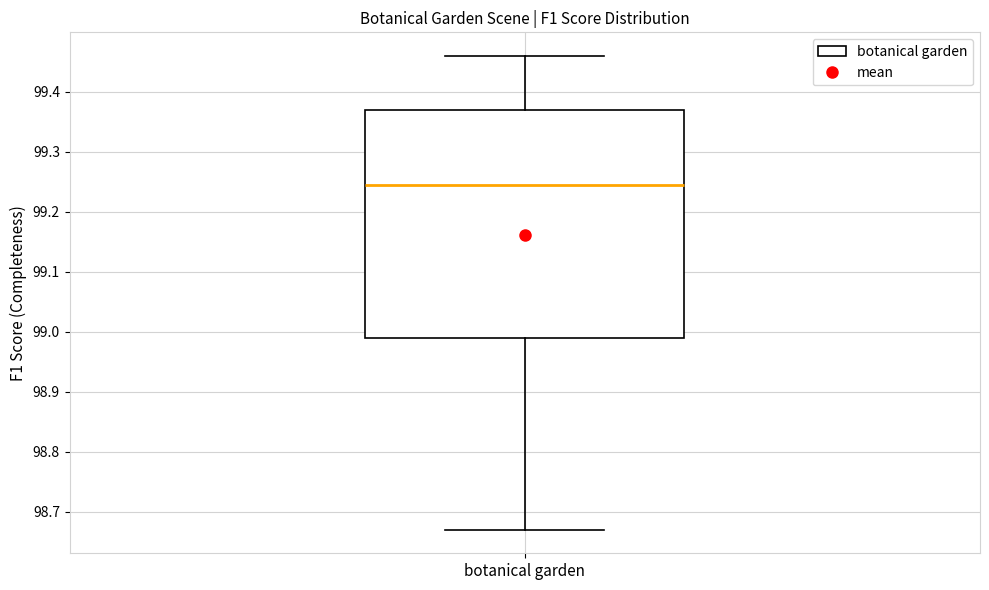

Where is the lower edge of the box for botanical garden on the y-axis? The values are not printed on the chart, so give them approximately, as read against the axis.

98.99